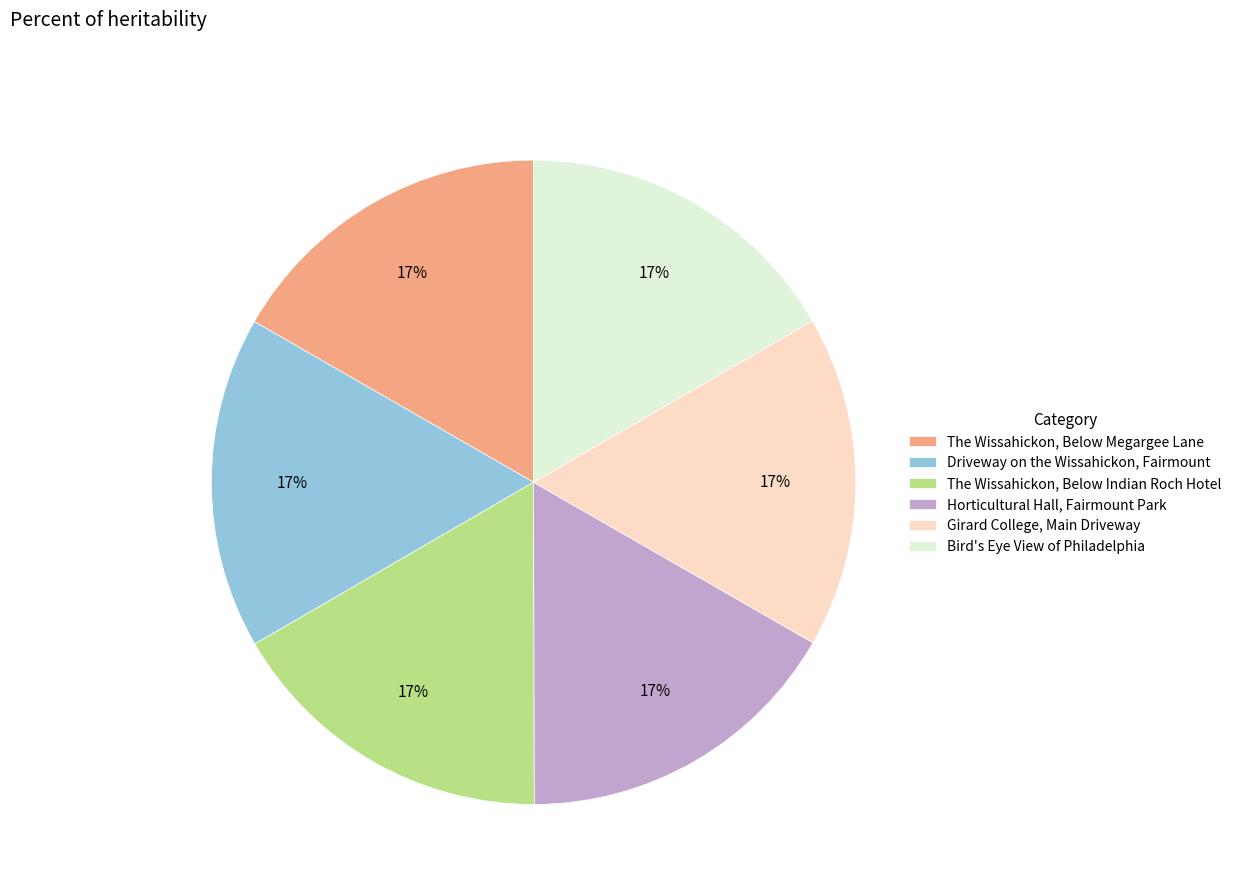

To the nearest percent, what portion does The Wissahickon, Below Megargee Lane represent?

17%